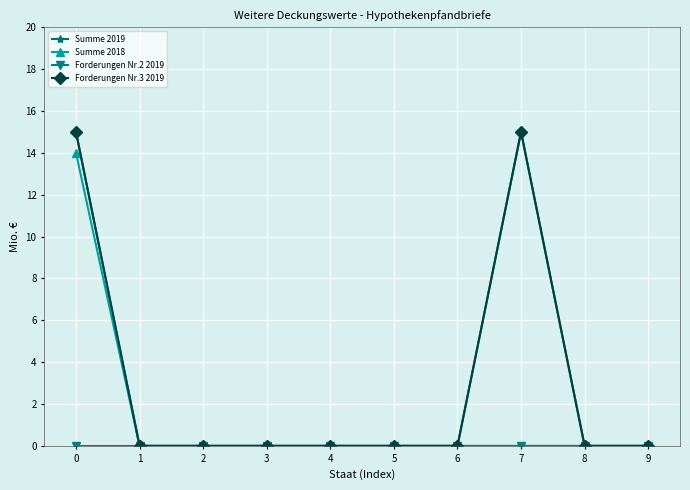

Which series changed the most between 3 and 9?

Summe 2019